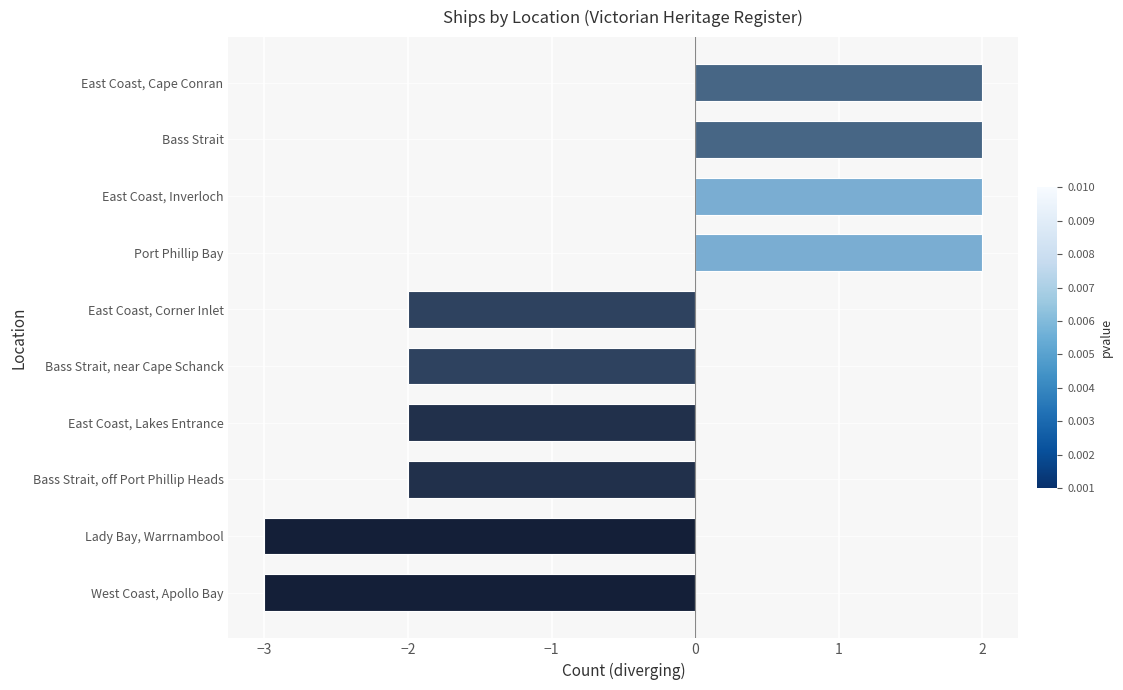

What is the difference between the second highest and minimum values?

5